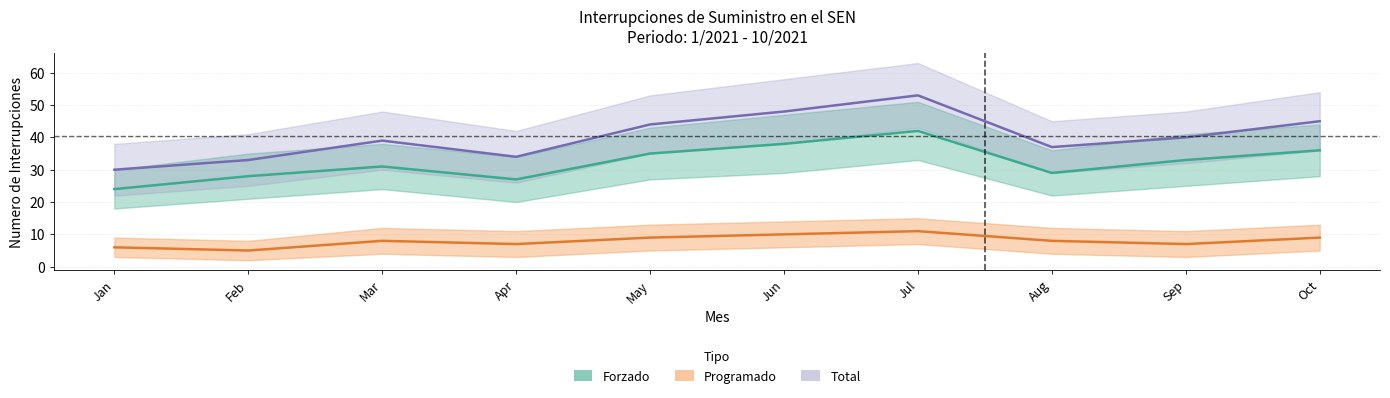

Which series changed the most between Jun and Oct?

Total